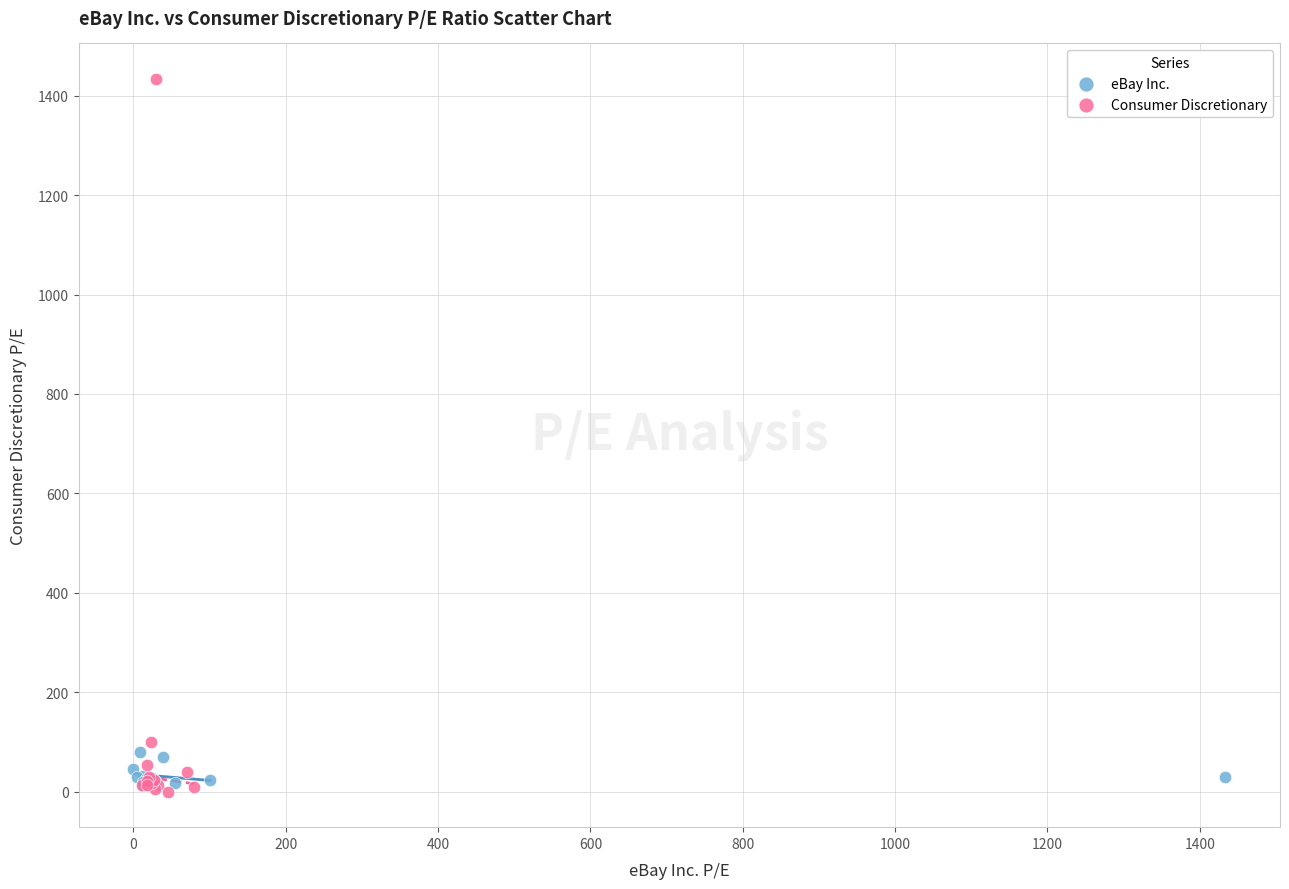

Which series contains the highest Y value?

Consumer Discretionary